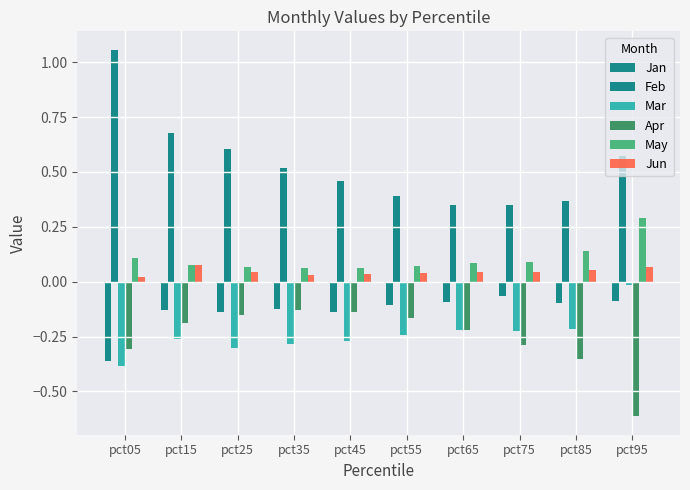

How many distinct data groups are displayed?

6